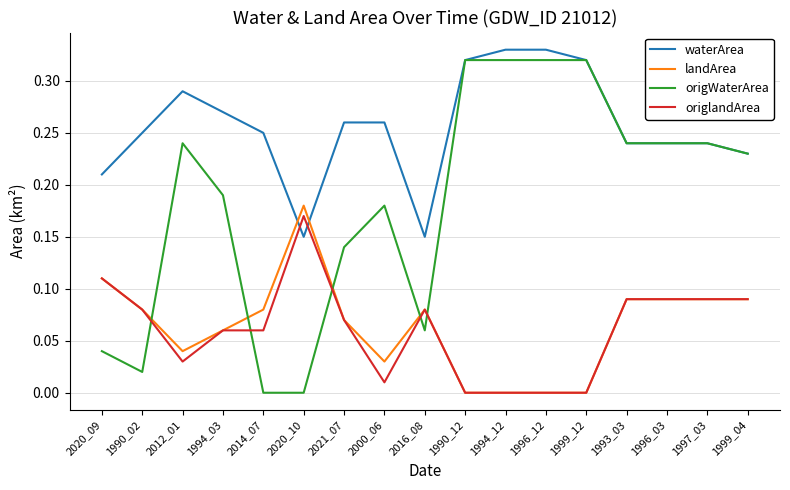

The value of origWaterArea at 2016_08 is 0.0. True or false?

False